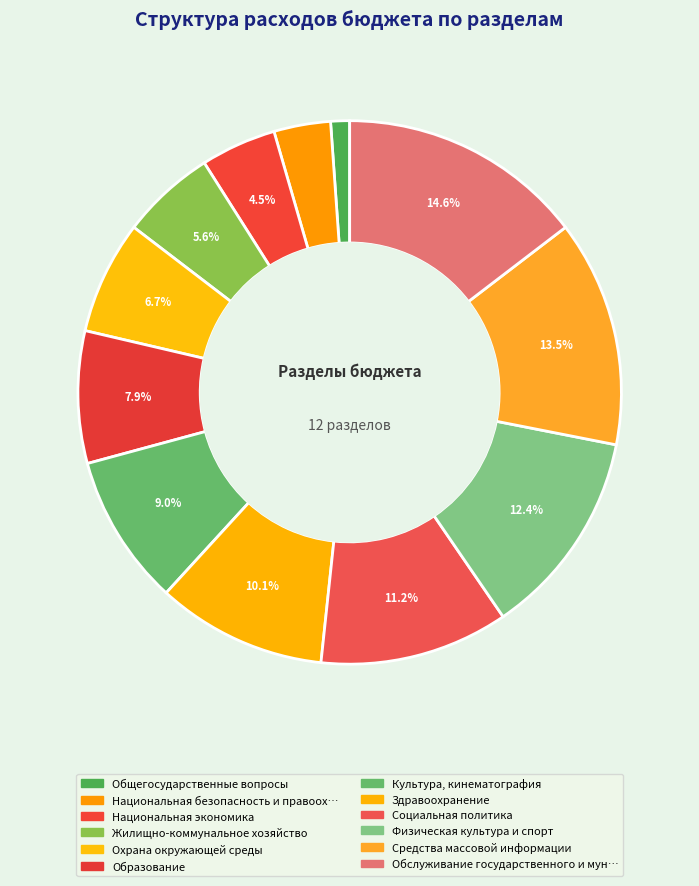

What is the largest slice in the pie chart?

Обслуживание государственного и муниципального долга